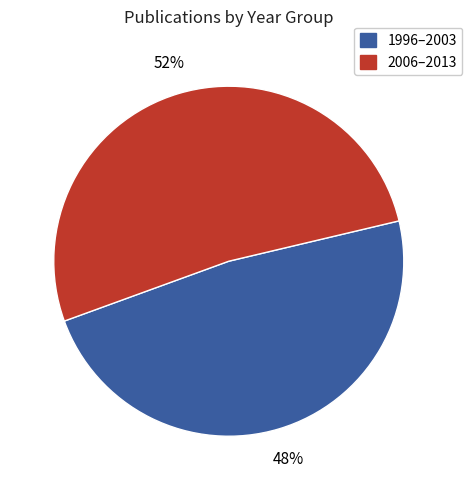

To the nearest percent, what is the difference between the largest and smallest slice percentages?

4%